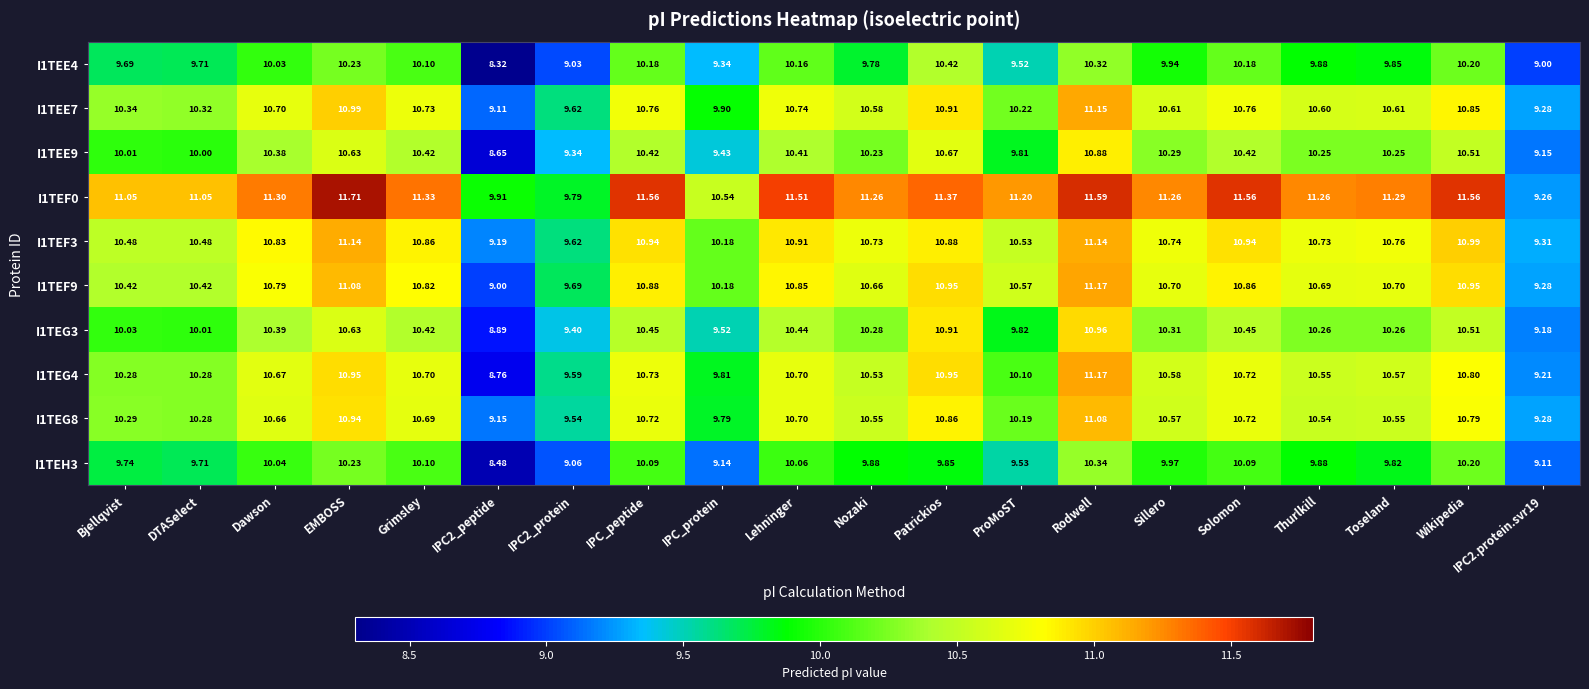

At which label is I1TEG8 closest to 10?

ProMoST